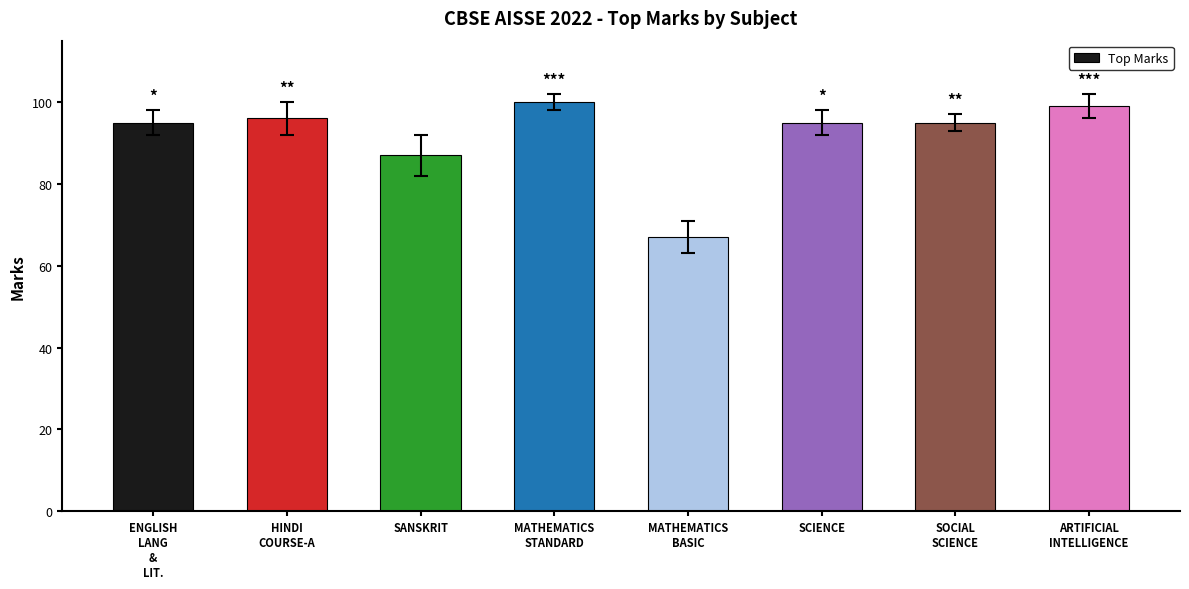

What is the sum of the values at ARTIFICIAL
INTELLIGENCE and SCIENCE?

194